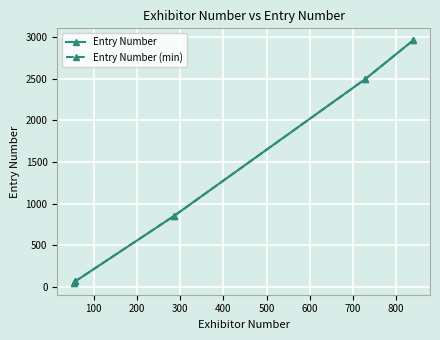

Is this an area chart (filled region under the line)?

No